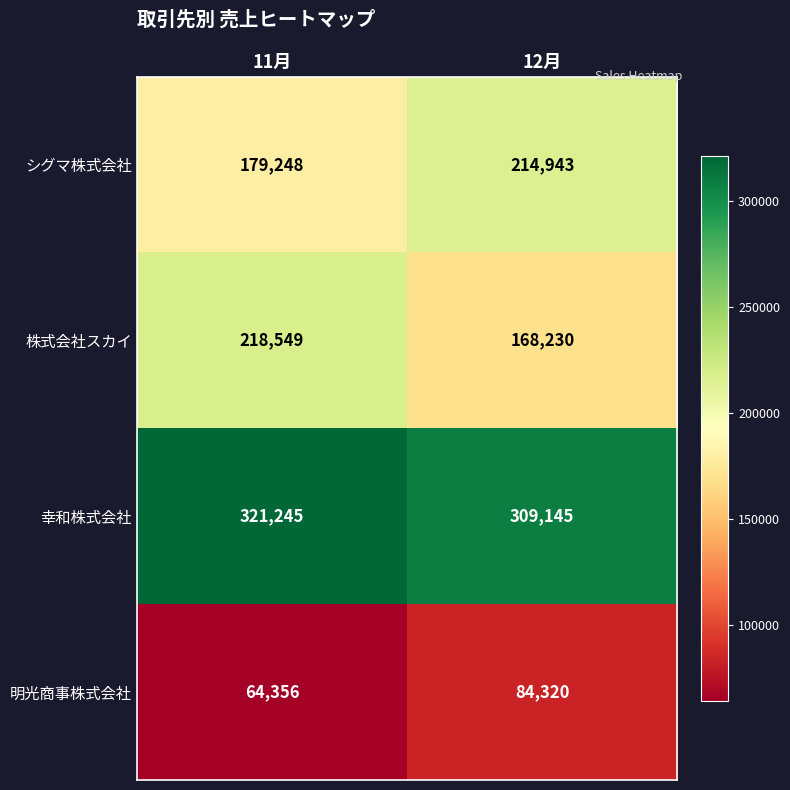

List the labels in order of 幸和株式会社 value, smallest first.

12月, 11月